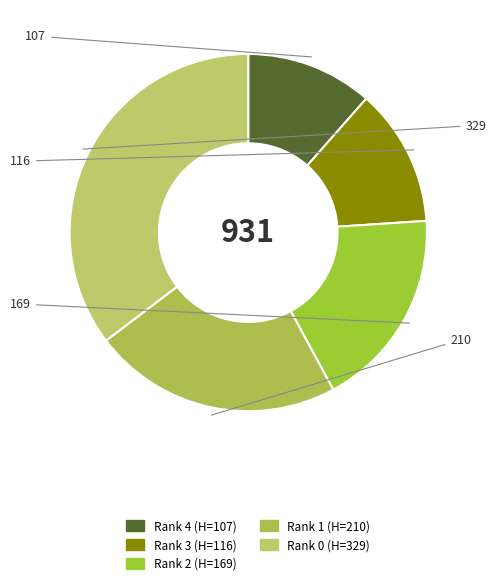

Is there any slice that represents more than half of the pie?

No